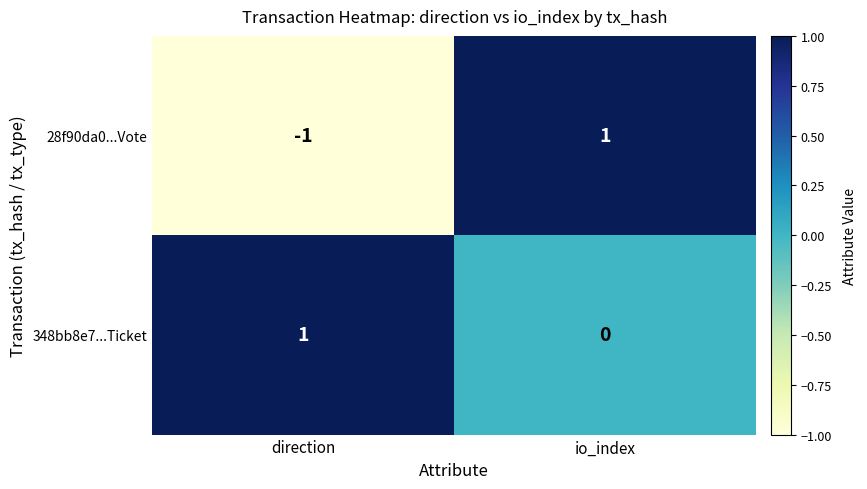

Which category has the lowest value in the 348bb8e7...Ticket series?

io_index